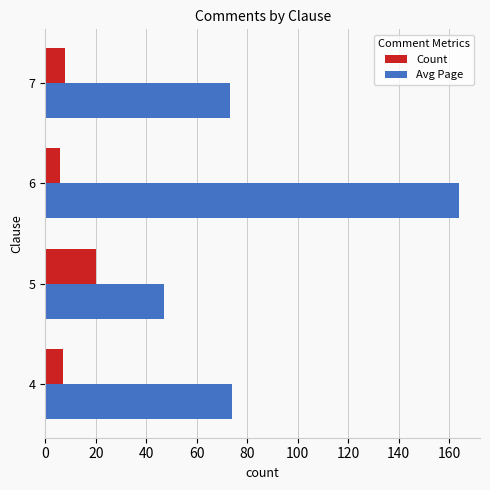

What is the sum of all Count values?

41